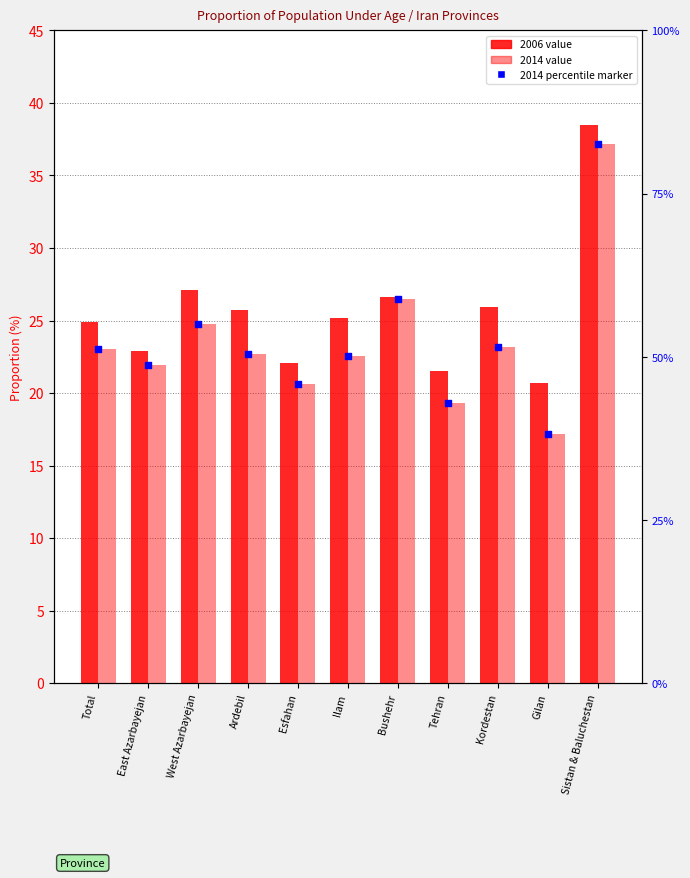

Which has a higher value, Sistan & Baluchestan or Kordestan?

Sistan & Baluchestan